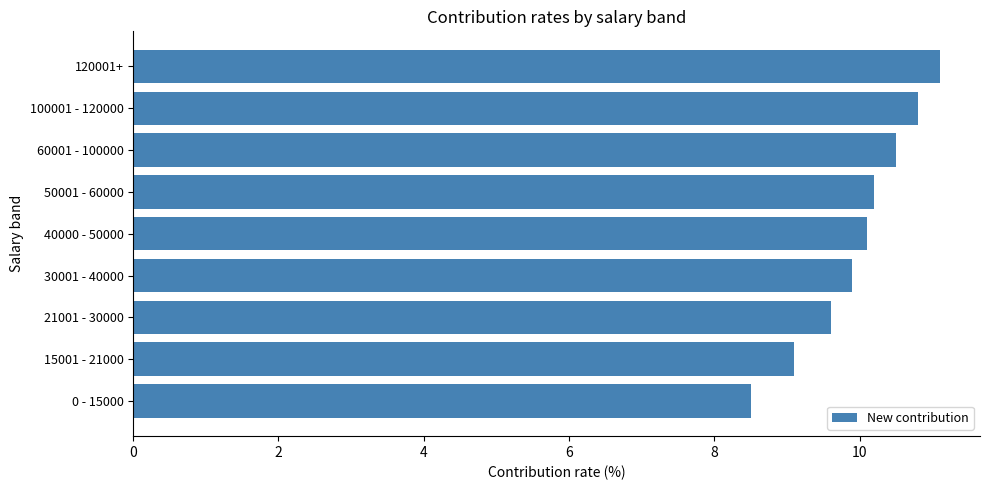

Rank the categories by value from highest to lowest.

120001+, 100001 - 120000, 60001 - 100000, 50001 - 60000, 40000 - 50000, 30001 - 40000, 21001 - 30000, 15001 - 21000, 0 - 15000